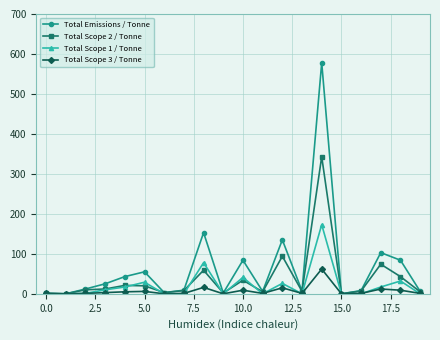

How many lines are shown in the chart?

4